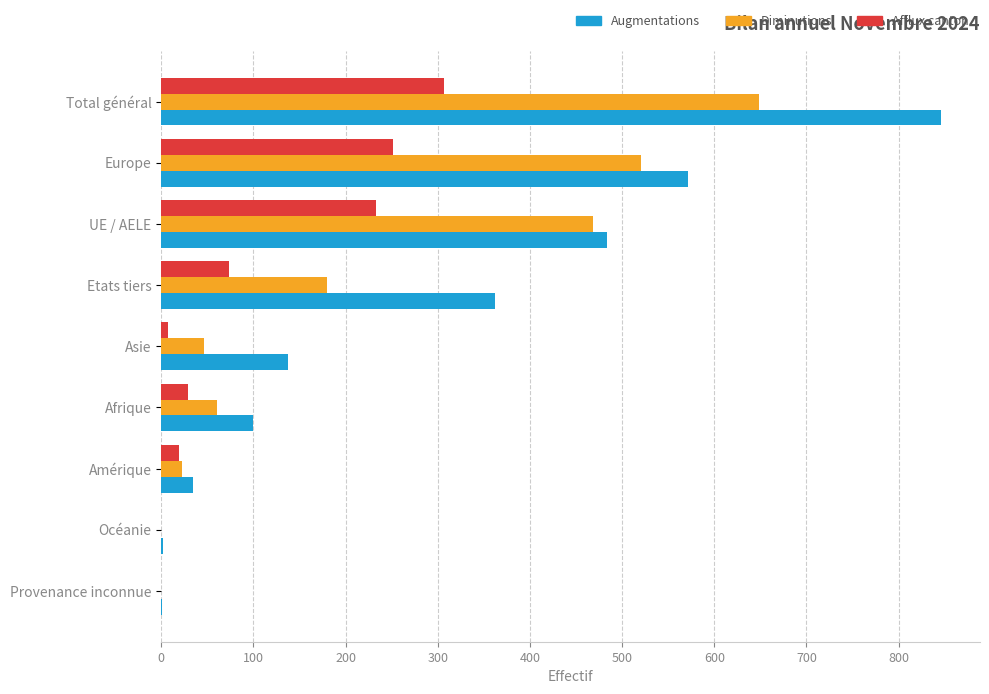

What is the sum of all Afflux canton values?

921